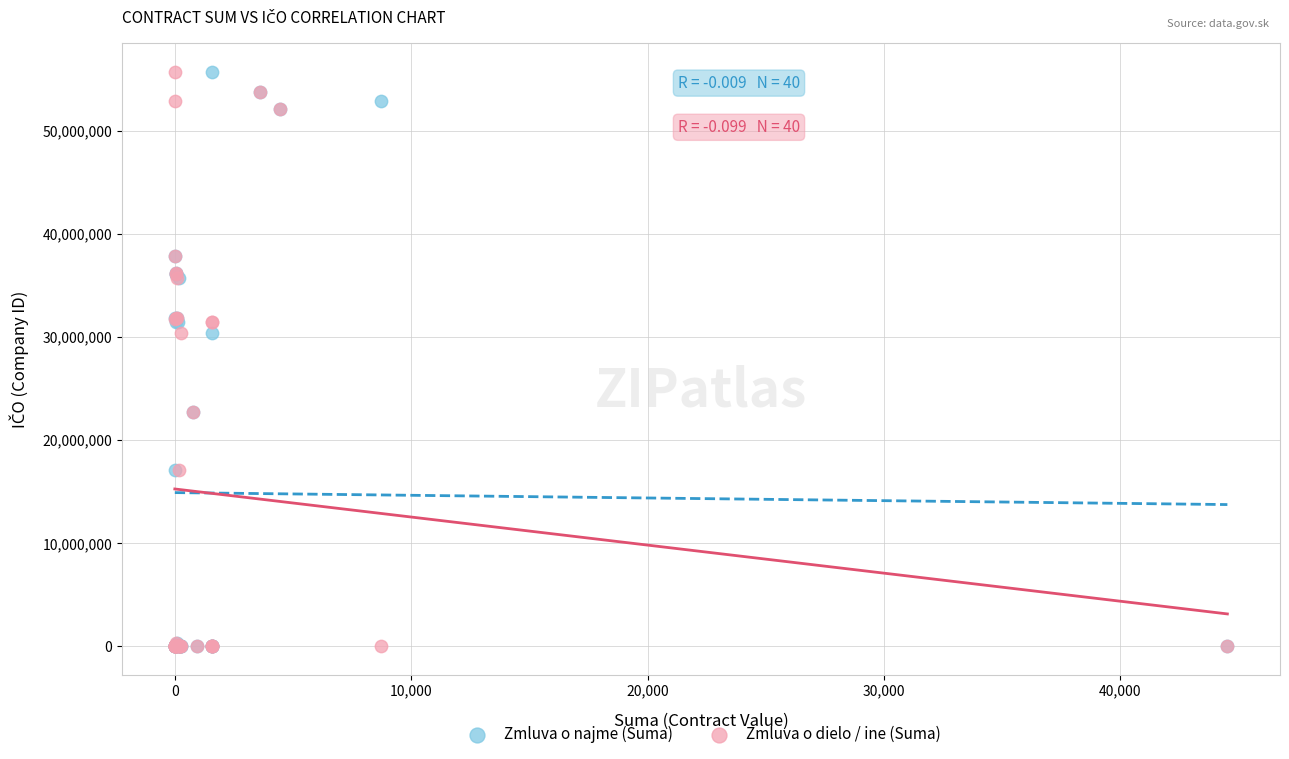

What are all the series names shown in the legend?

Zmluva o najme (Suma), Zmluva o dielo / ine (Suma)